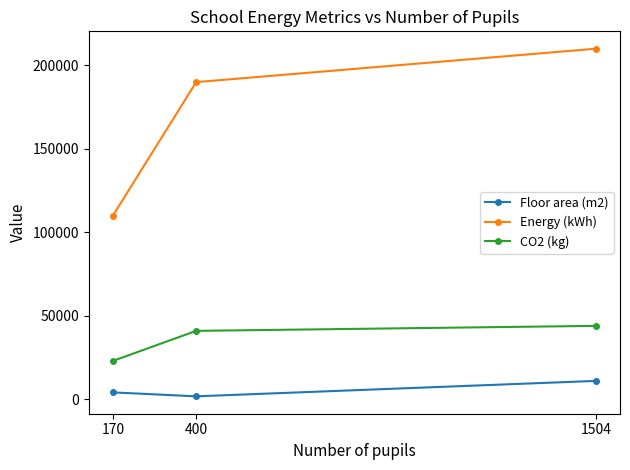

Which series has the widest spread of values?

Energy (kWh)